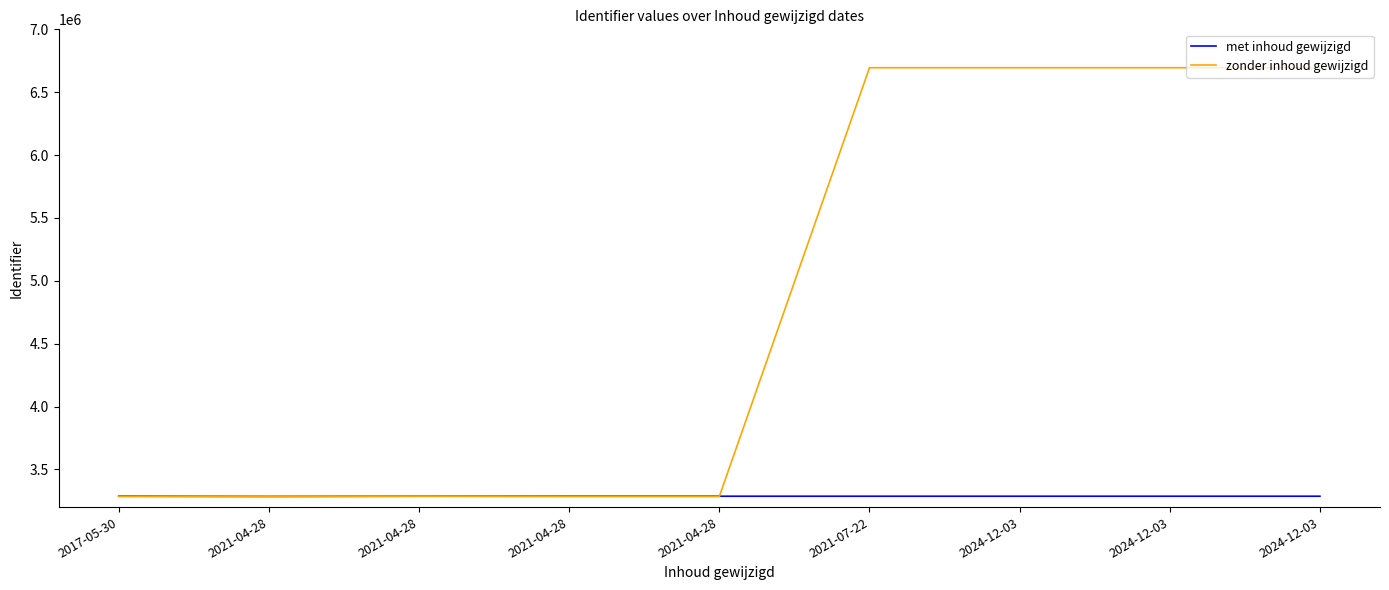

How many lines are shown in the chart?

2